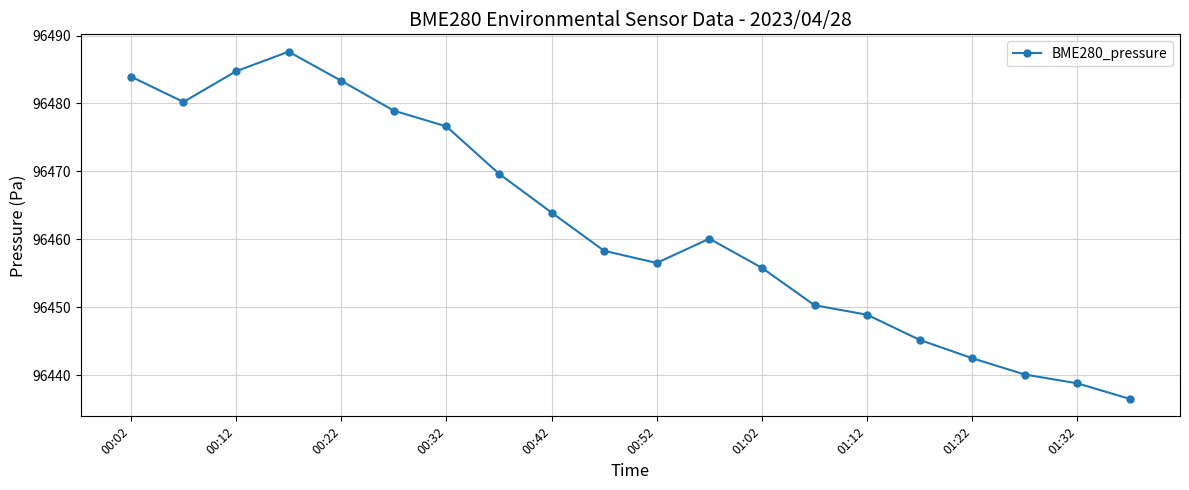

What is the sum of all values?

1929242.1